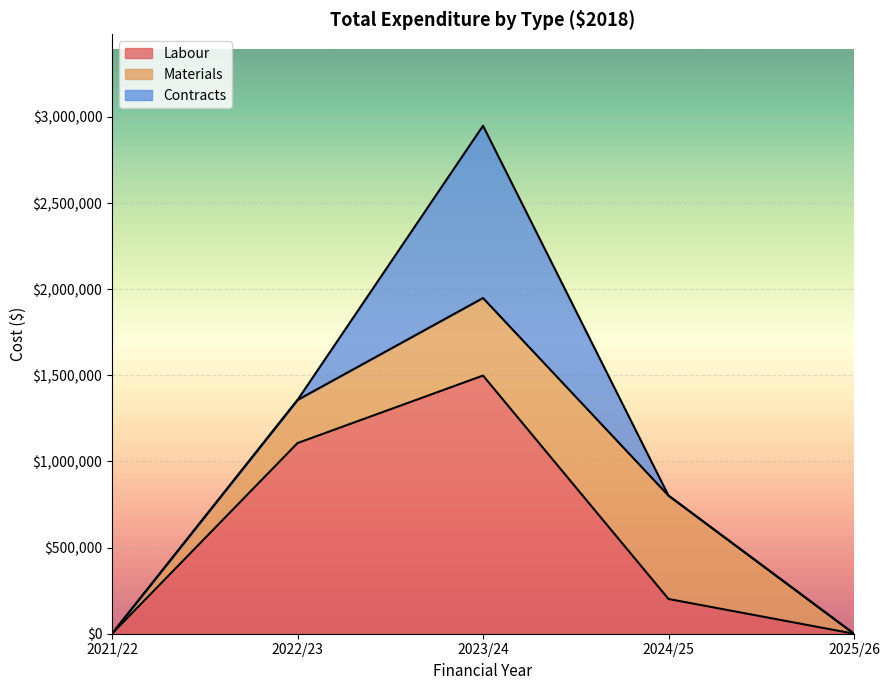

What is the sum of all Labour values?

2806781.2